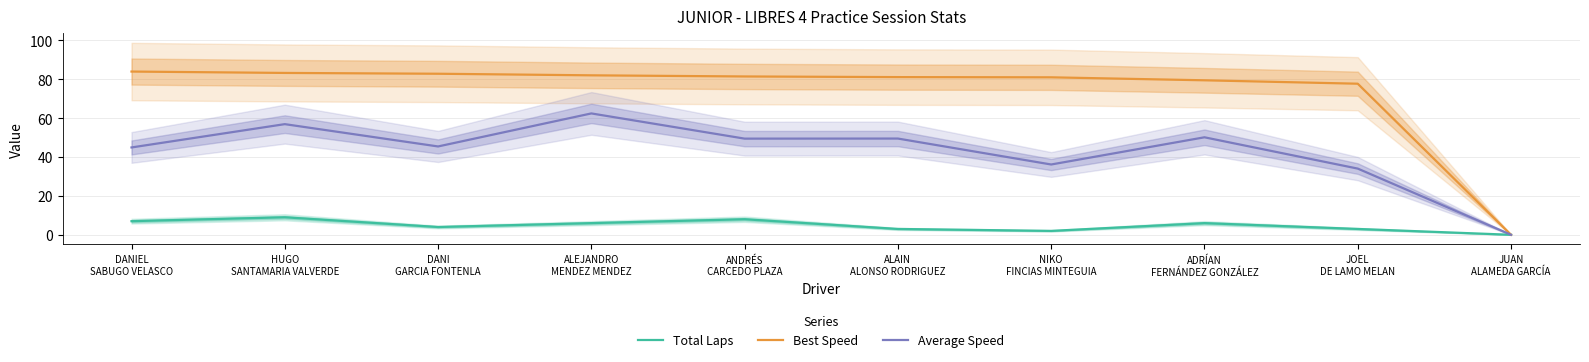

True or false: Best Speed and Average Speed cross at least once.

False